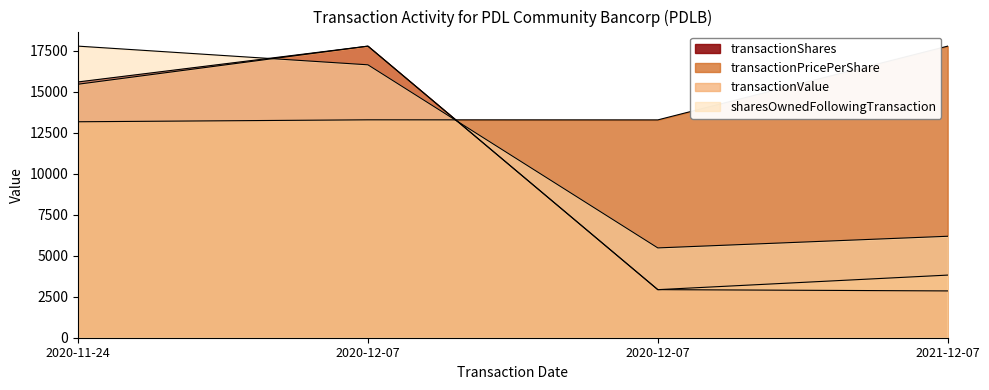

What is the spread (max minus min) of values at 2021-12-07?

14938.4